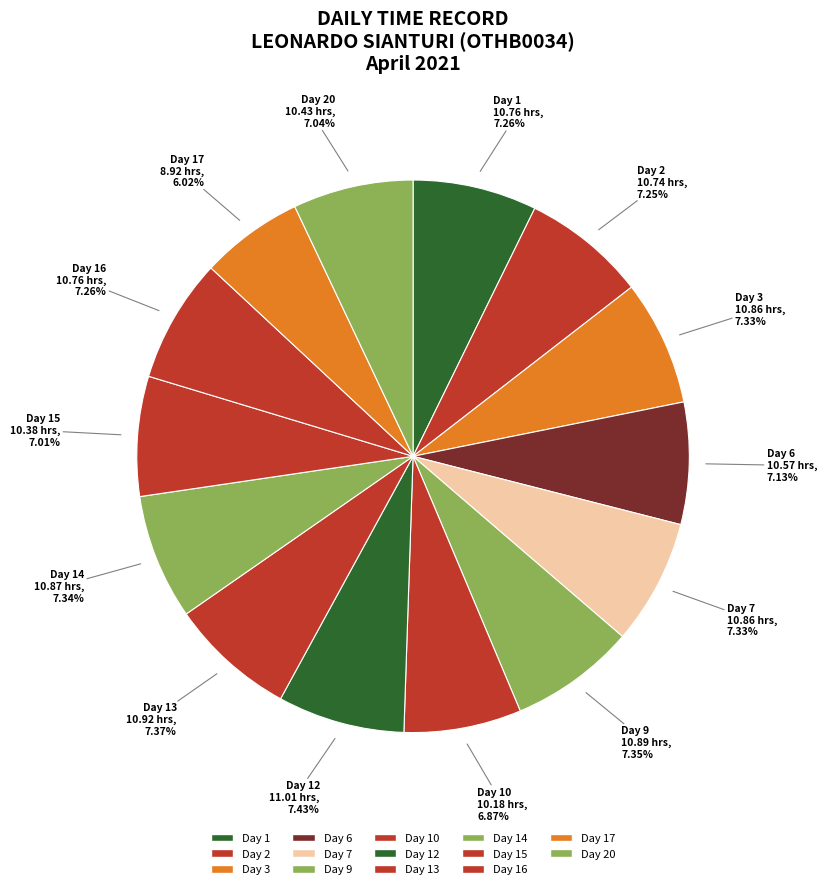

How many segments does this pie chart have?

14